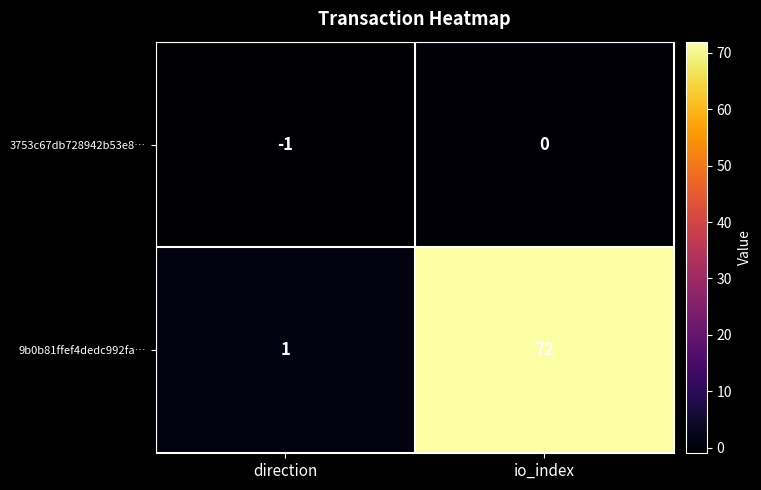

Reading left to right, extract all data points from this chart.

3753c67db728942b53e8…: -1	0
9b0b81ffef4dedc992fa…: 1	72